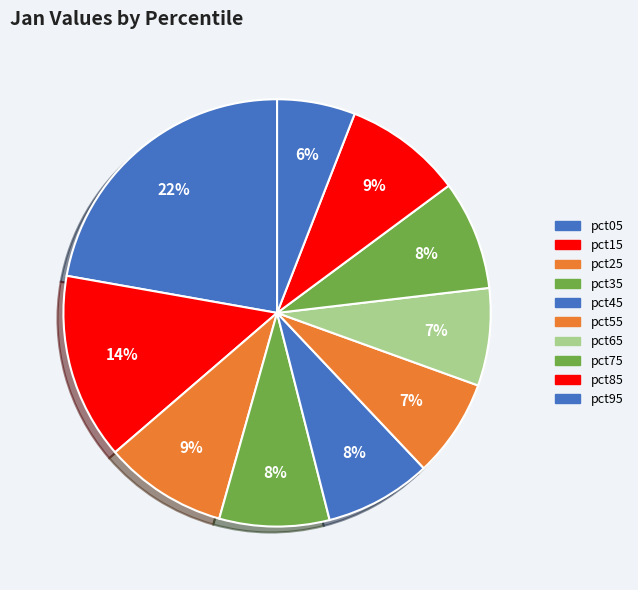

What is the smallest slice in the pie chart?

pct95